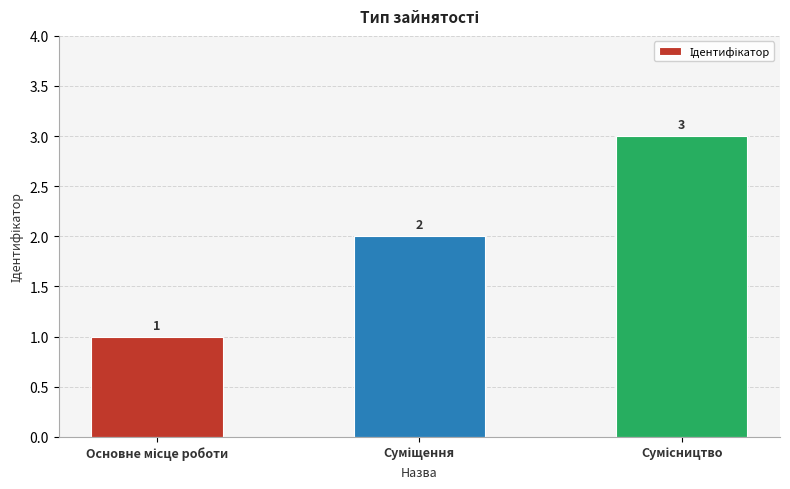

Count the values in the range 1 to 3.

3